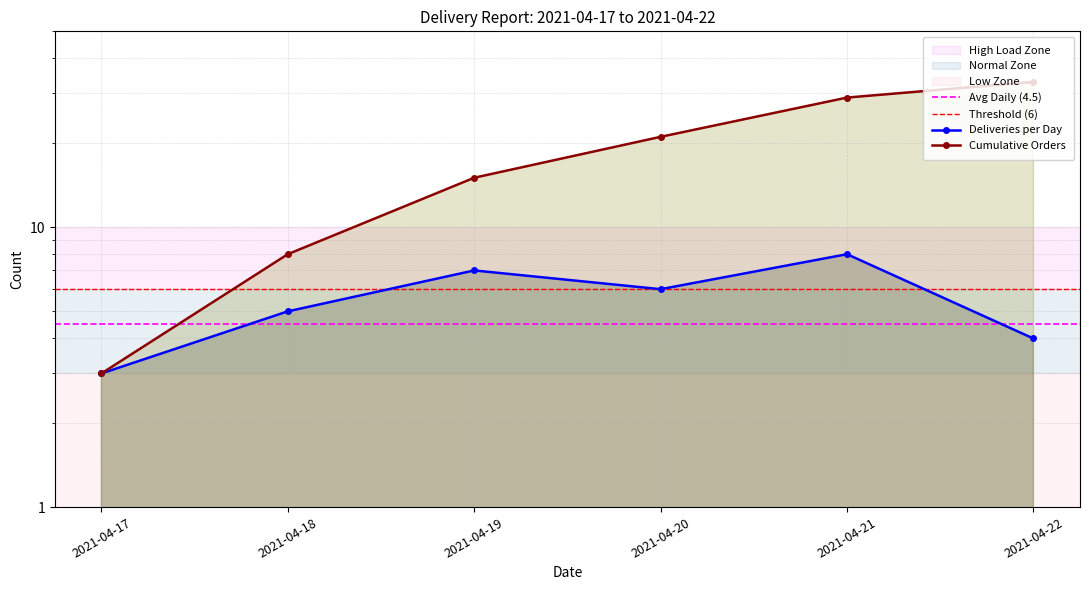

What is the difference between the maximum and second lowest values in the Cumulative Orders series?

25